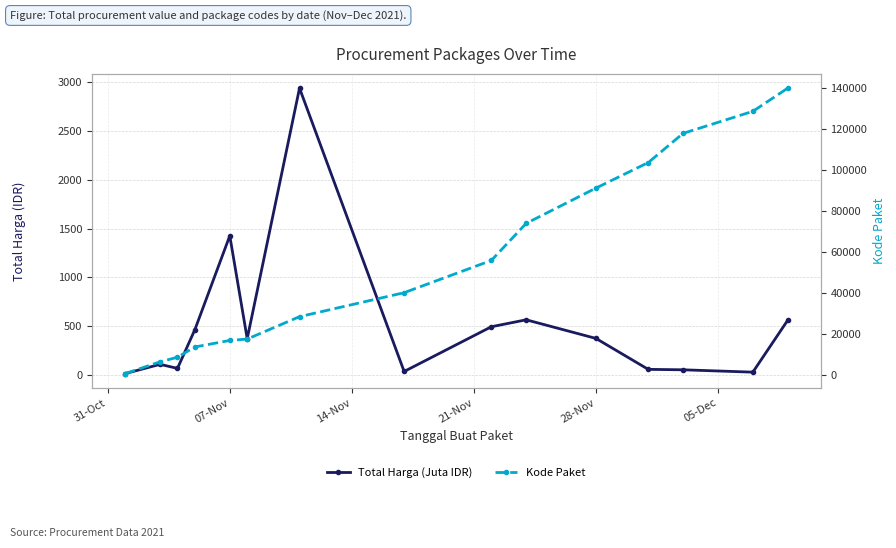

What is the minimum value shown in the chart?

12.8